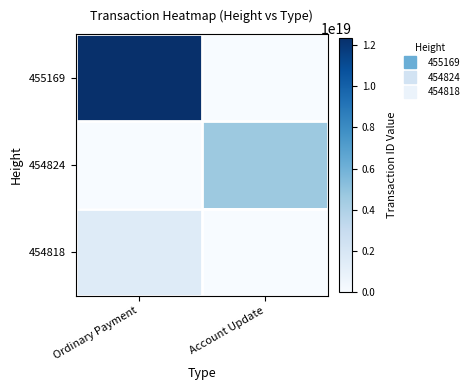

What is the total value across all series at Account Update?

4647597577070767104